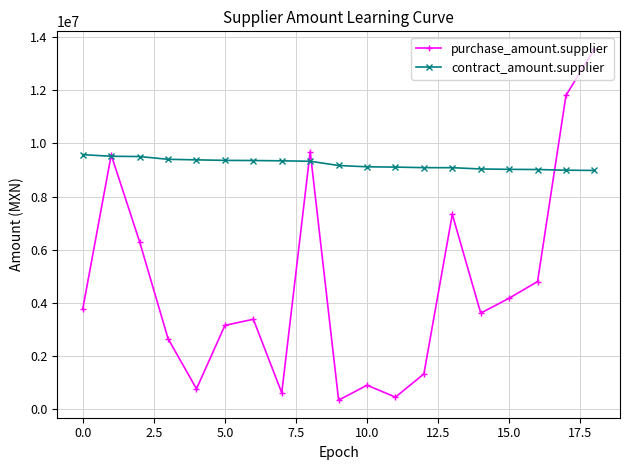

How many interior local valleys does the purchase_amount.supplier series have?

5